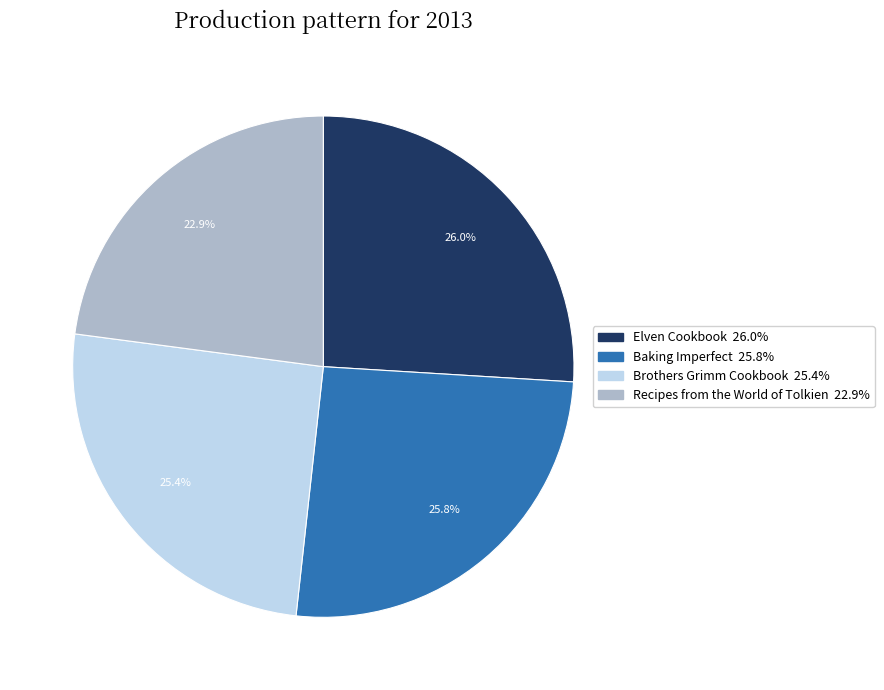

Approximately how many times larger is the value at Baking Imperfect compared to Brothers Grimm Cookbook?

1.0